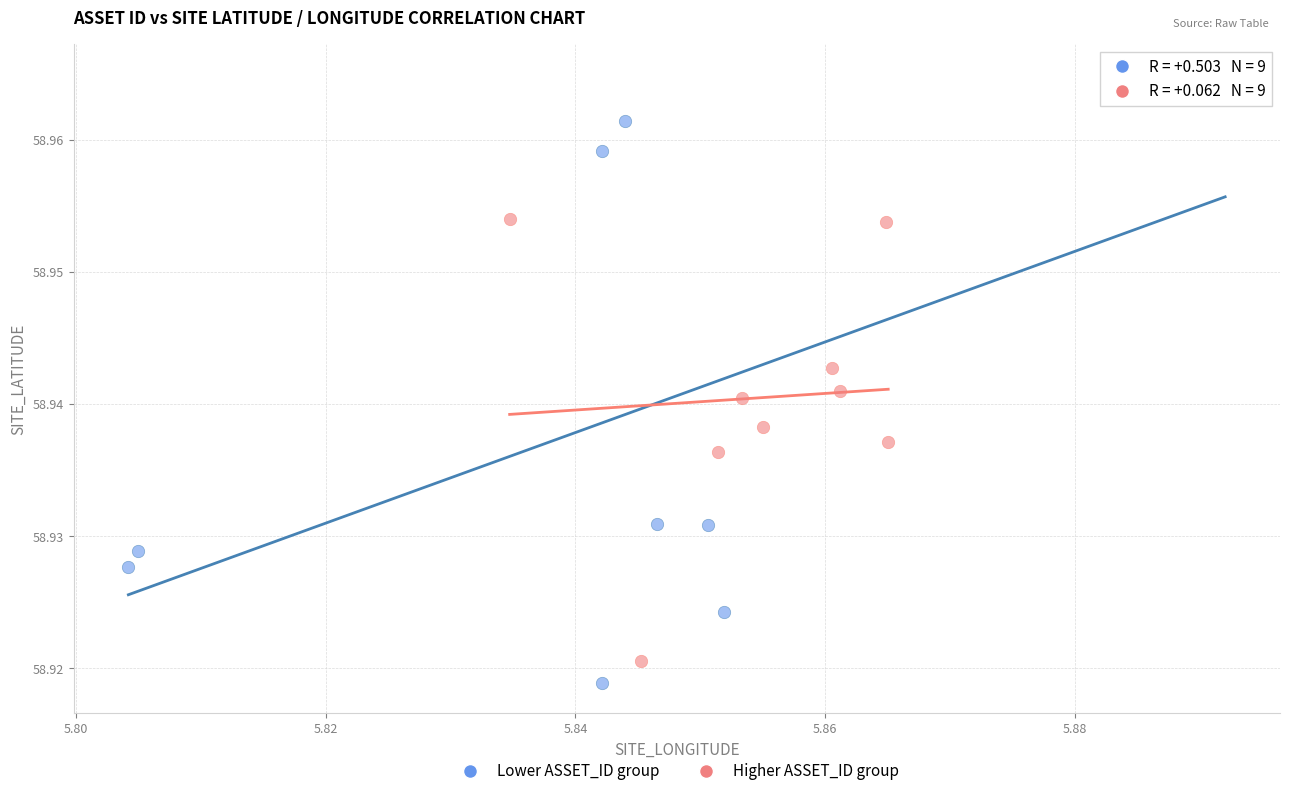

Which series has the widest spread of Y values?

Lower ASSET_ID group